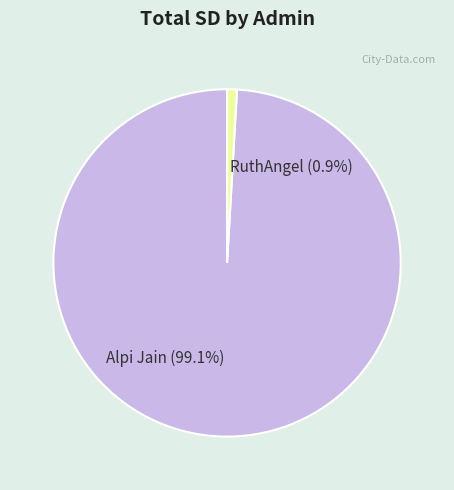

To the nearest percent, what portion does RuthAngel represent?

1%